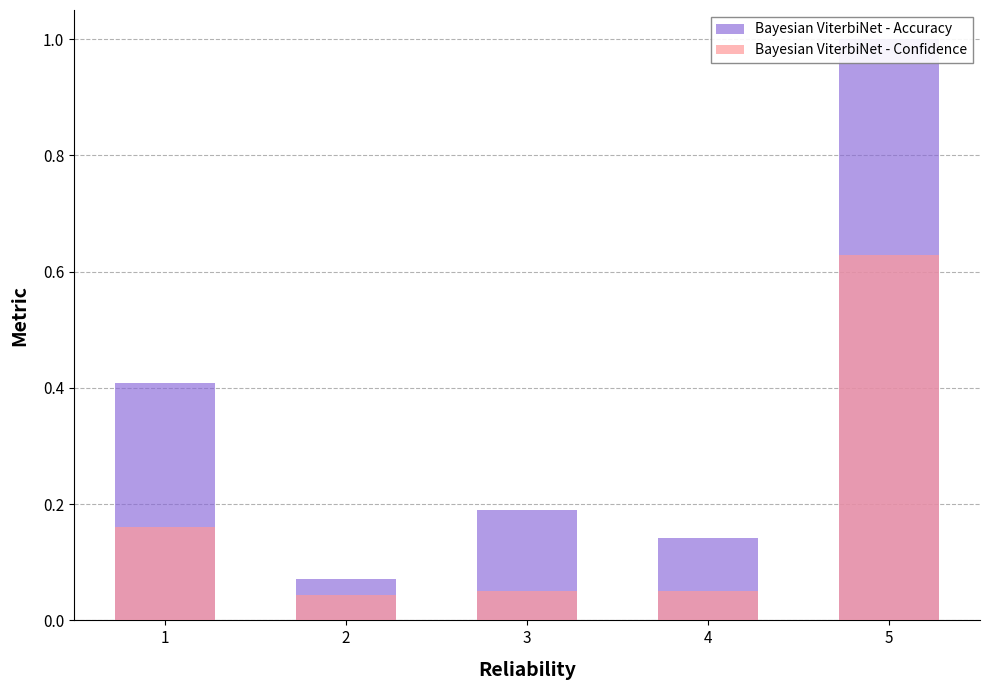

Rank the series by their maximum value, from lowest to highest.

Bayesian ViterbiNet - Confidence, Bayesian ViterbiNet - Accuracy